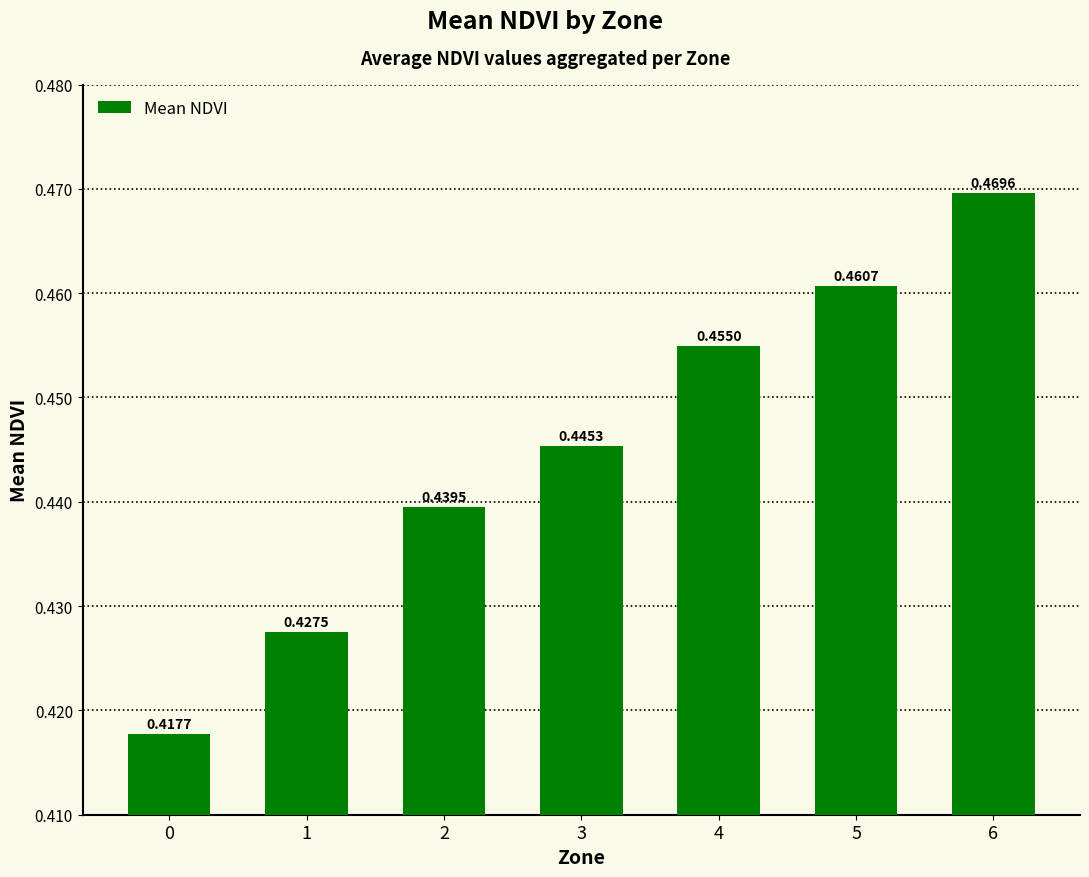

Rank the categories by value from lowest to highest.

0, 1, 2, 3, 4, 5, 6